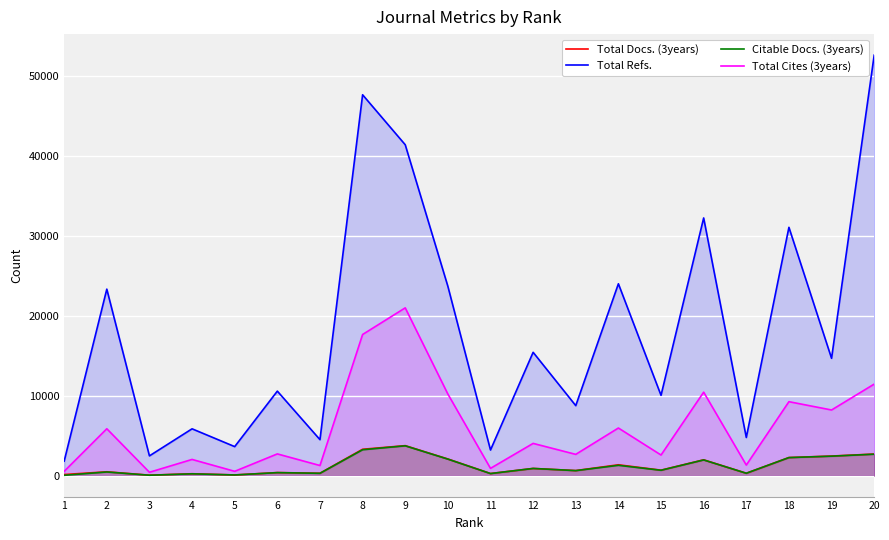

At which category does Total Refs. reach its first local peak?

2